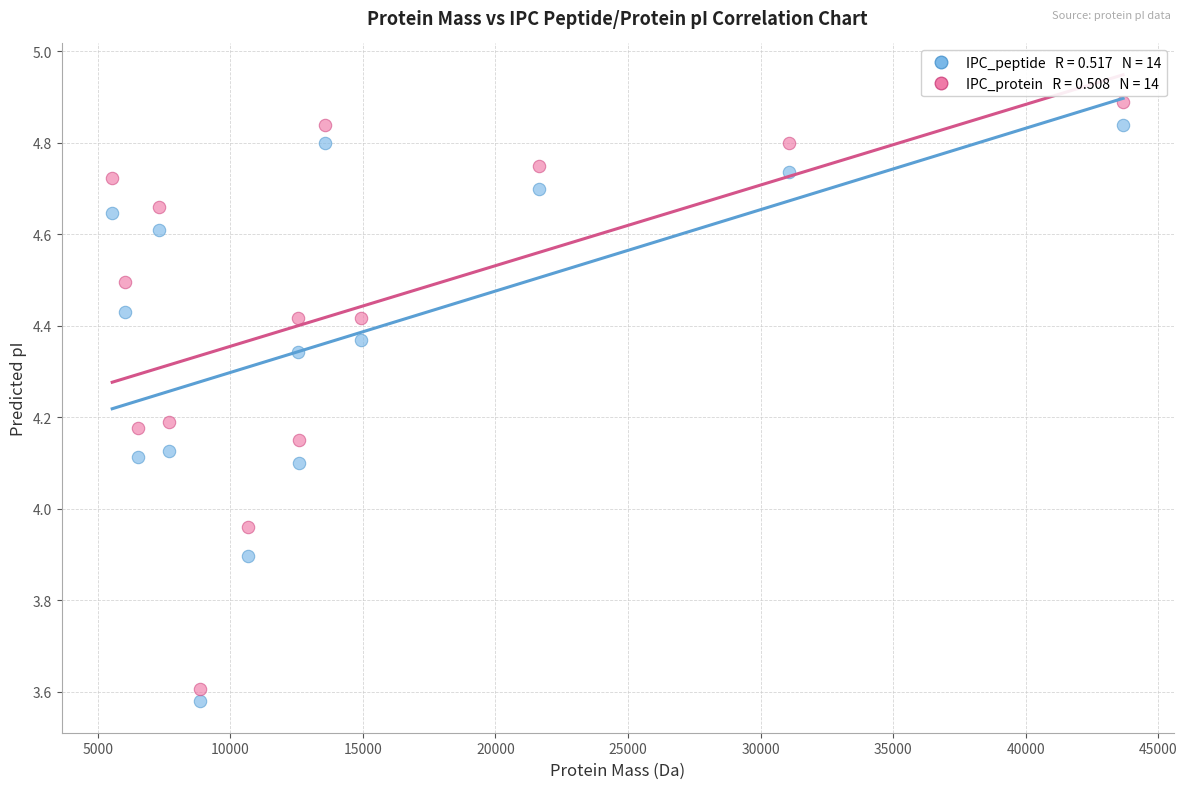

Across all data points, what is the range of X values (max minus min)?

38139.1